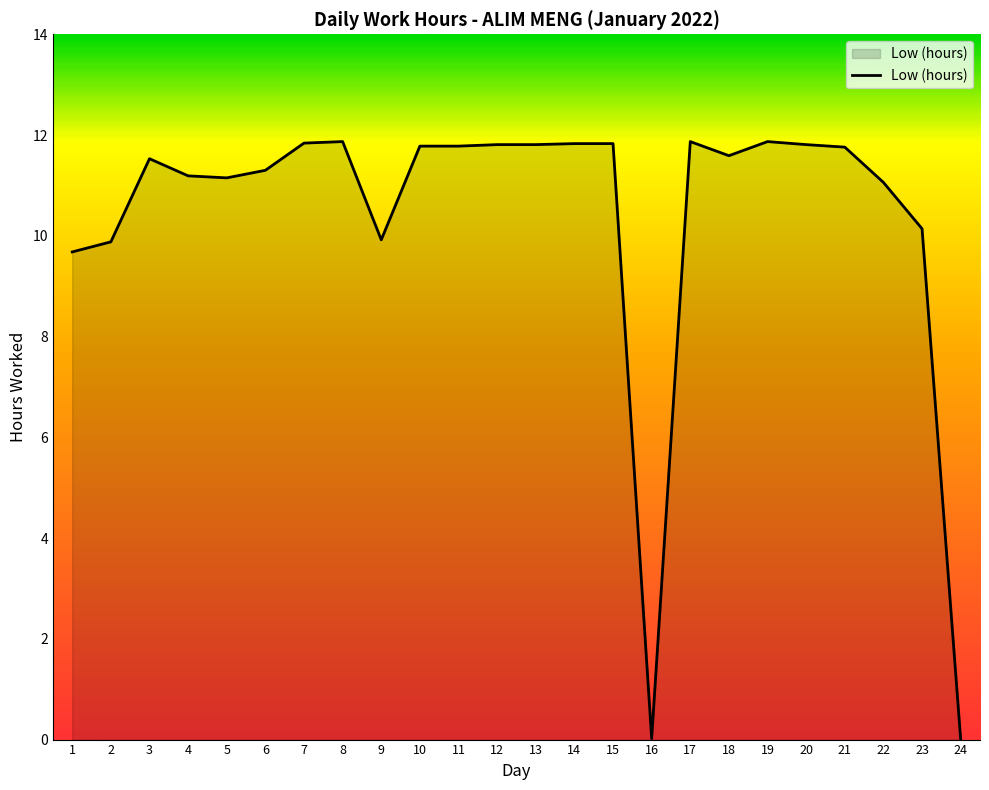

What is the greatest value displayed?

11.9